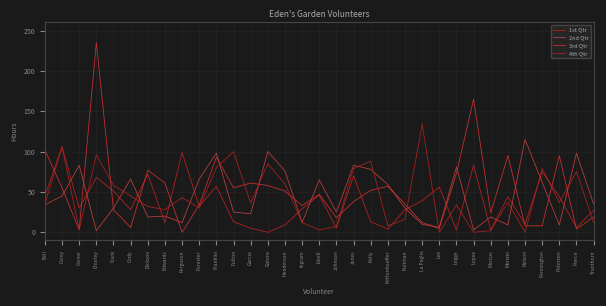

Does the chart have visible grid lines?

Yes